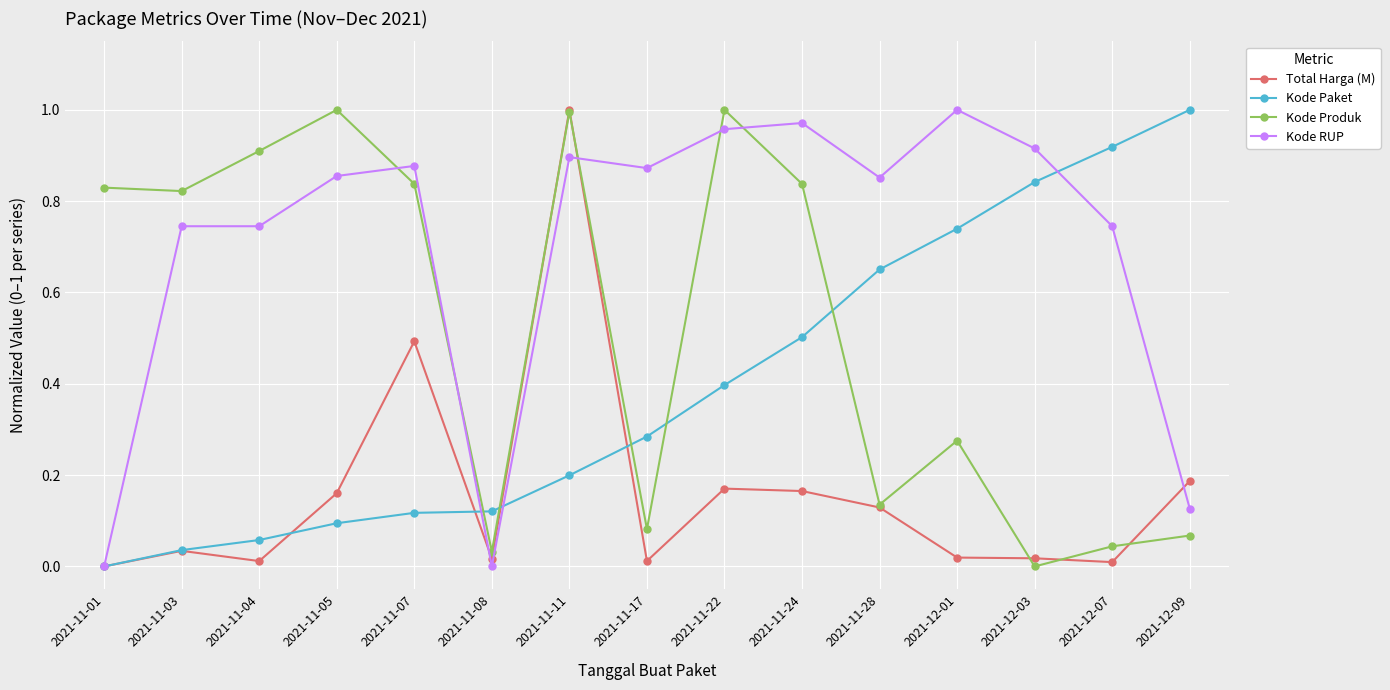

True or false: Kode Produk has a value of 1.4 at 2021-11-03.

False